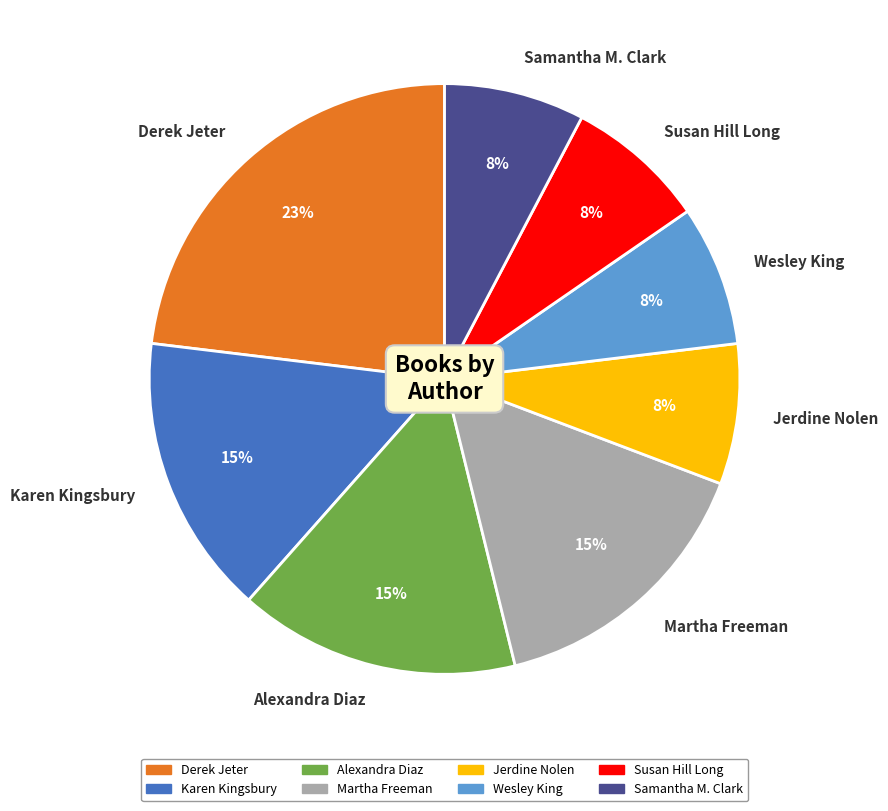

Is there a majority slice in this chart?

No